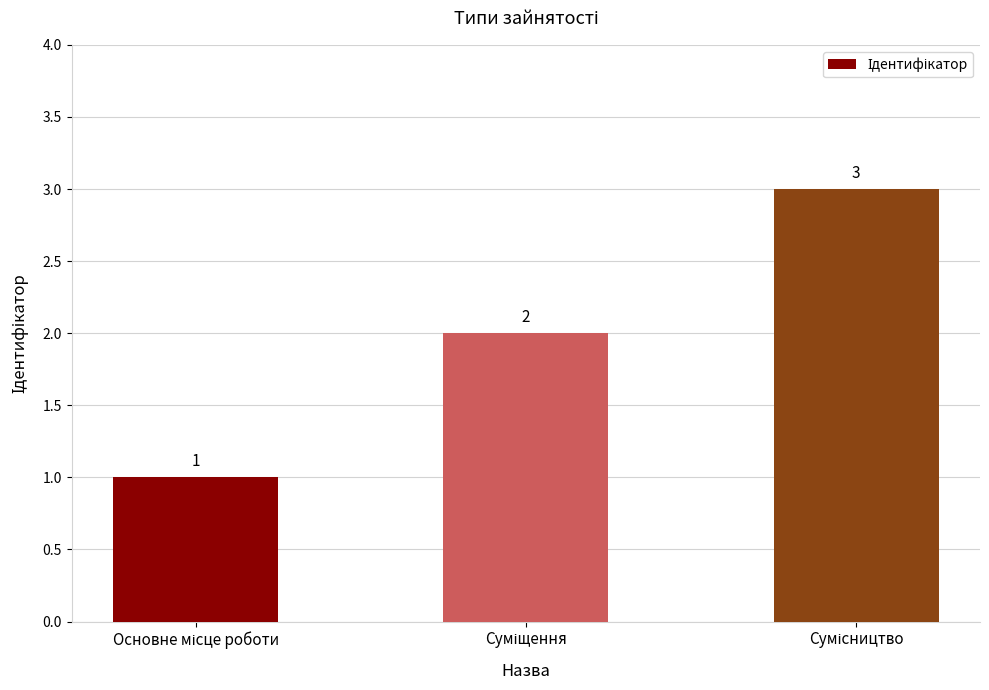

How many values are between 1 and 3?

3